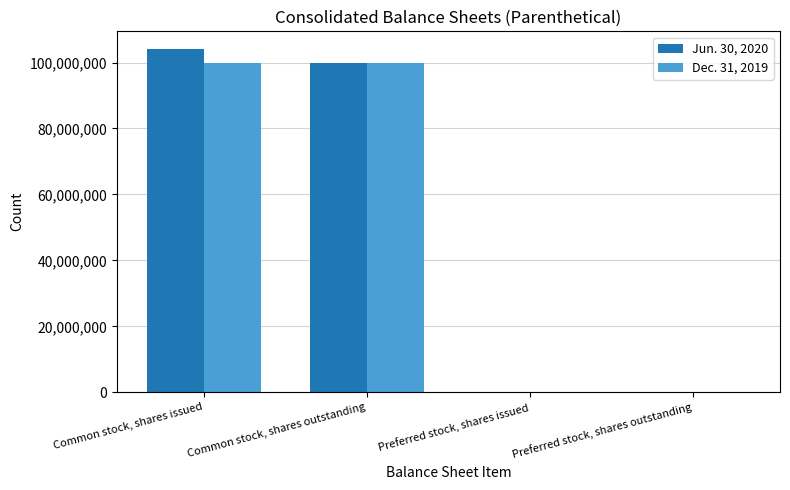

True or false: Dec. 31, 2019 has a value of 99768704 at Common stock, shares issued.

True